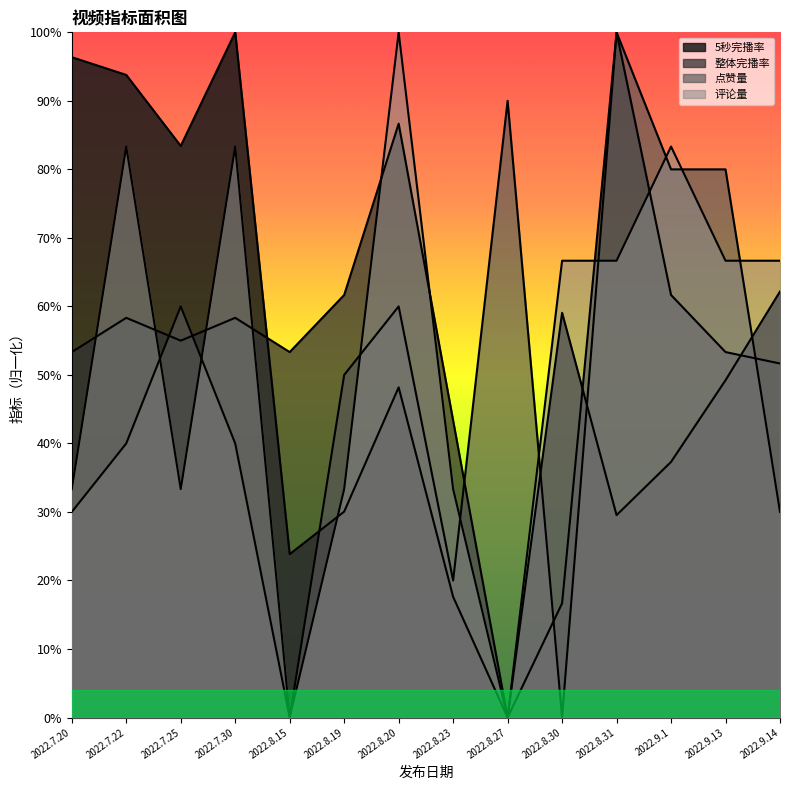

How many times do 评论量 and 整体完播率 cross each other?

8